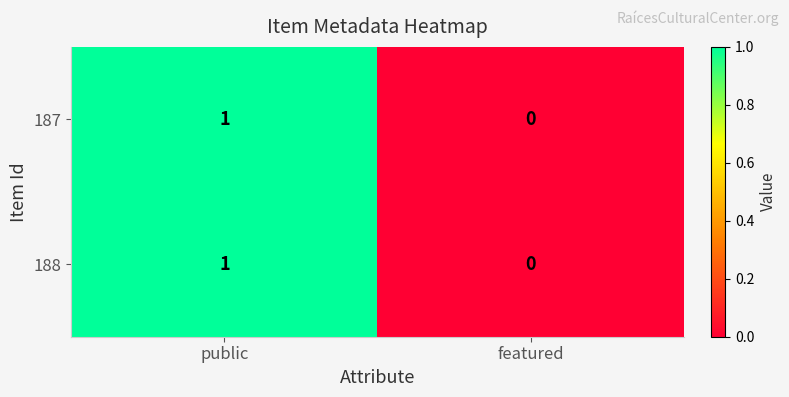

List the labels in order of 188 value, largest first.

public, featured